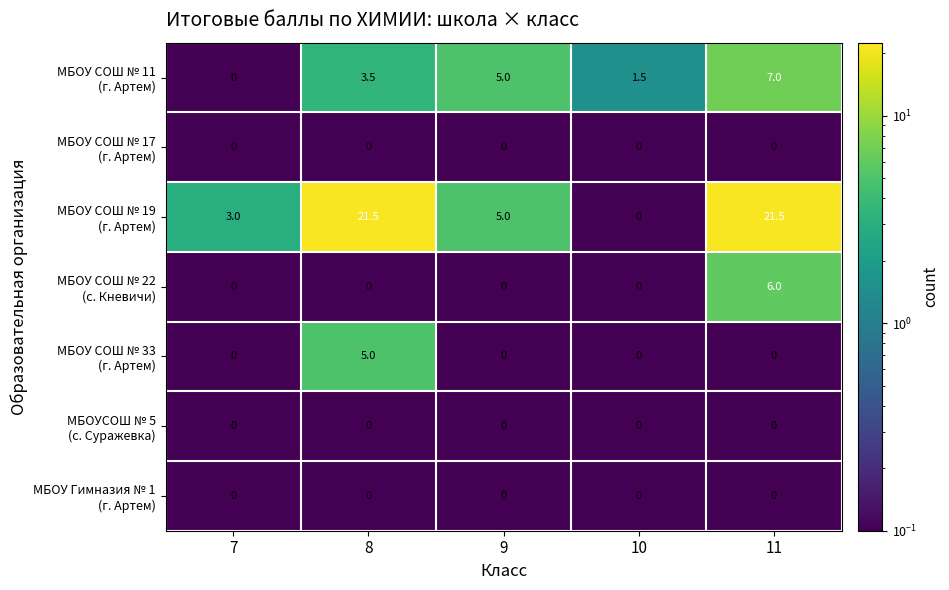

What is the difference between the highest and lowest values at 9?

5.0